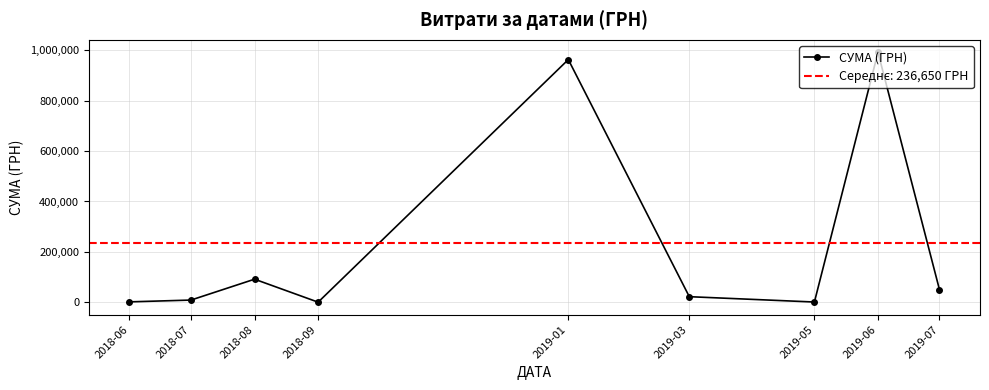

At which category does the data reach its first local valley?

2018-09